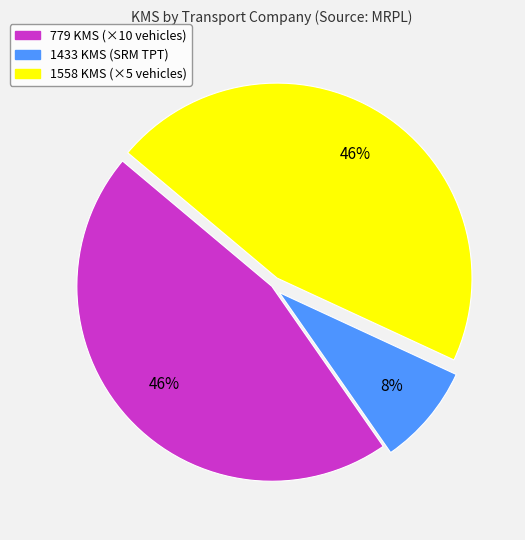

Does any single category account for the majority?

No